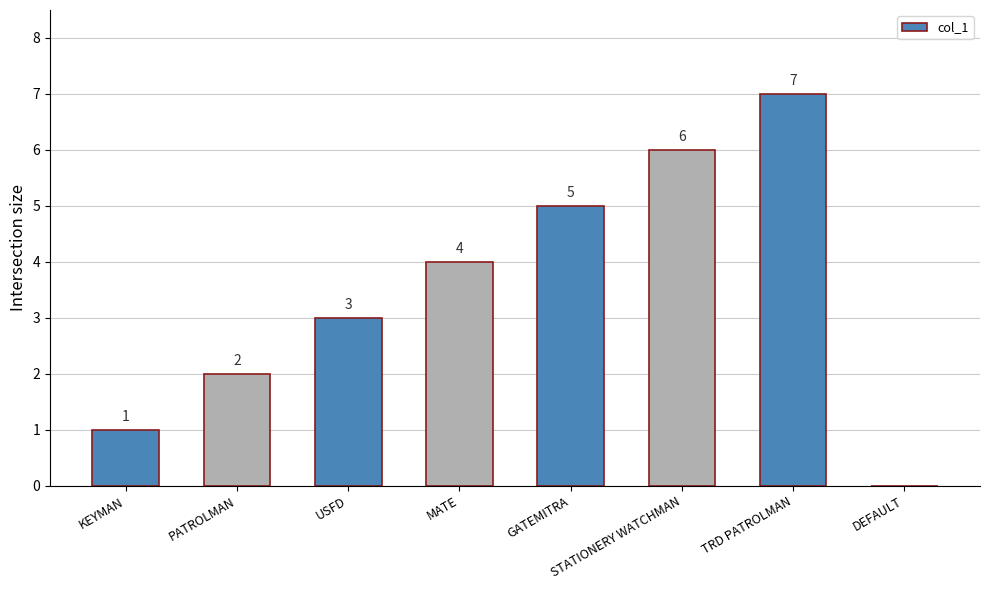

True or false: the data shows 3 at USFD.

True